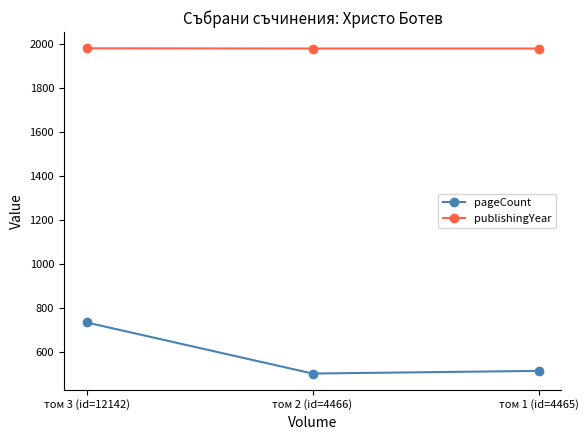

What is the total value across all series at том 1 (id=4465)?

2495